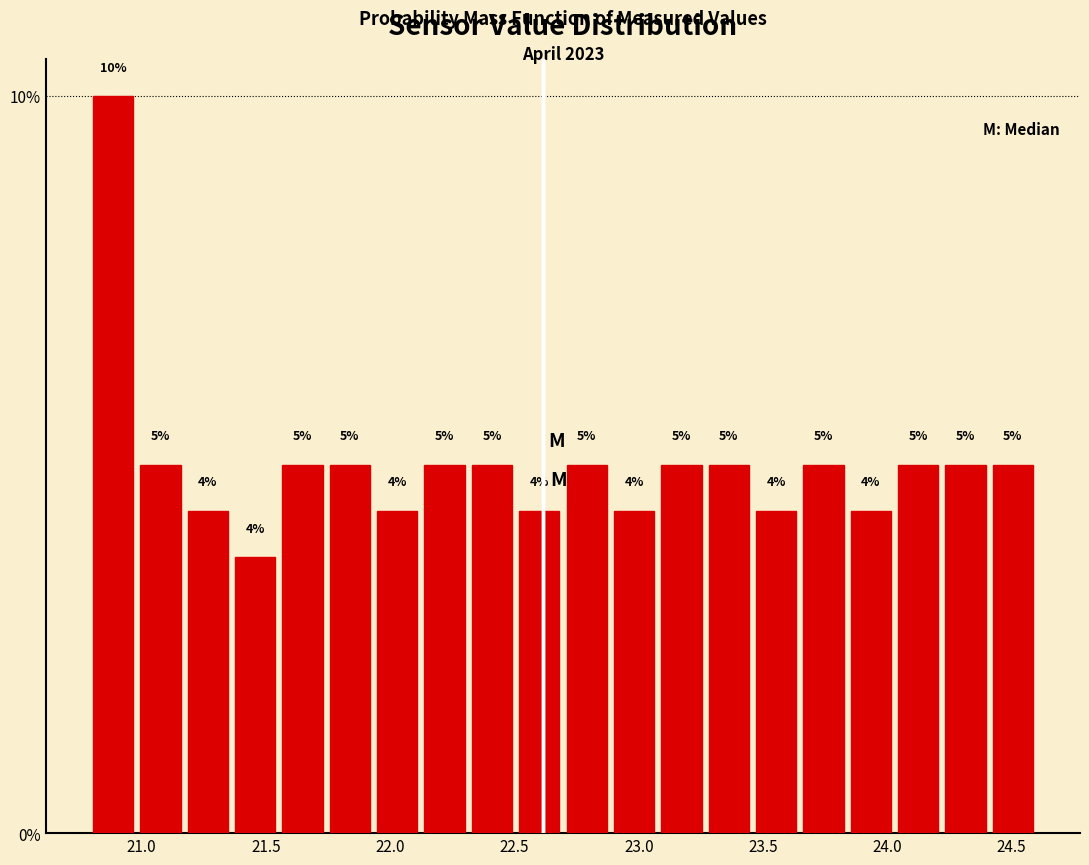

Read against the x-axis, roughly where is the centre of the tallest bar?

20.90